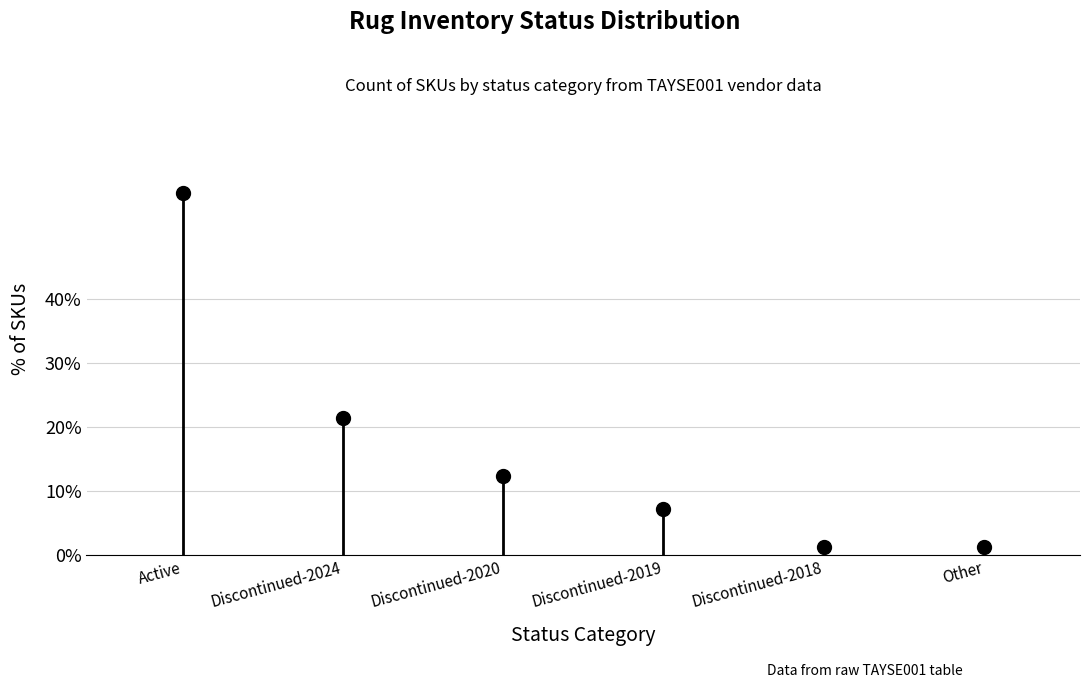

Reading right to left, list all the values displayed in this chart.

2	2	11	19	33	87